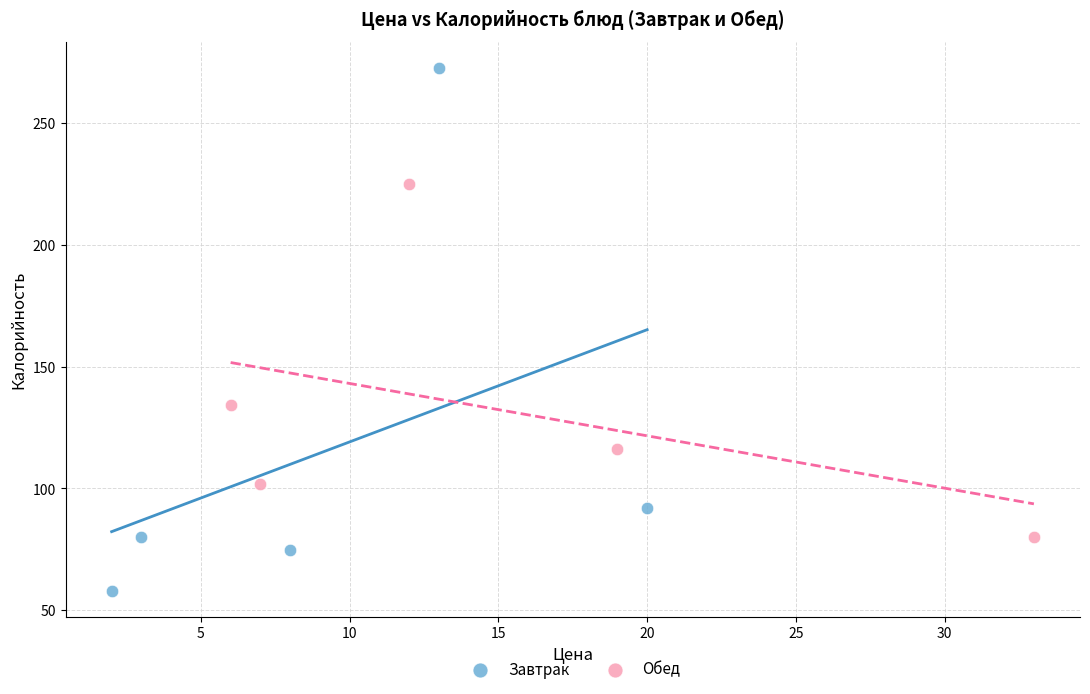

What are all the series names shown in the legend?

Завтрак, Обед